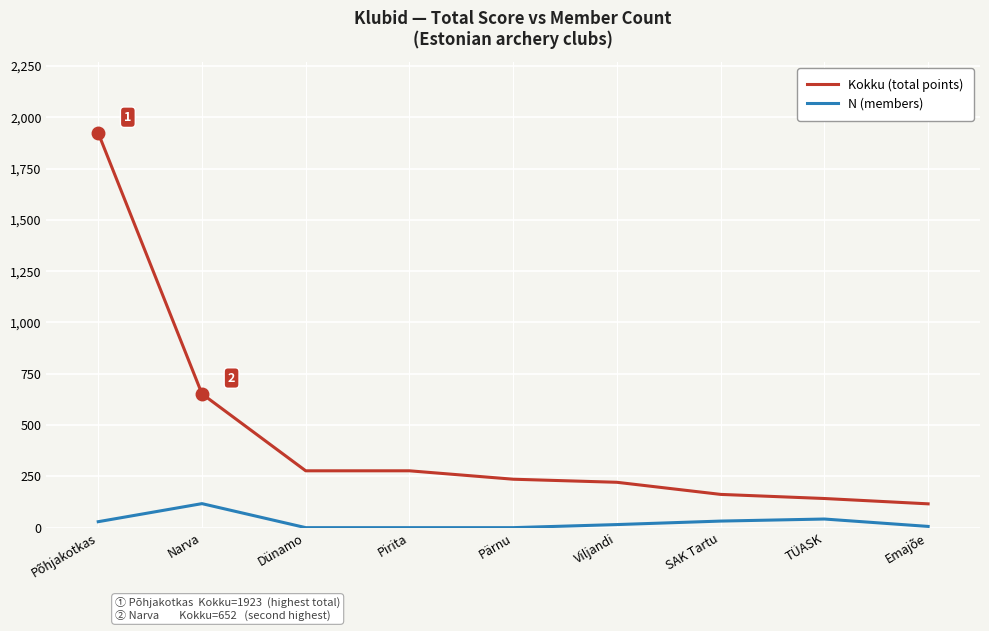

Is it true that Kokku (total points) equals 652 at Narva?

True